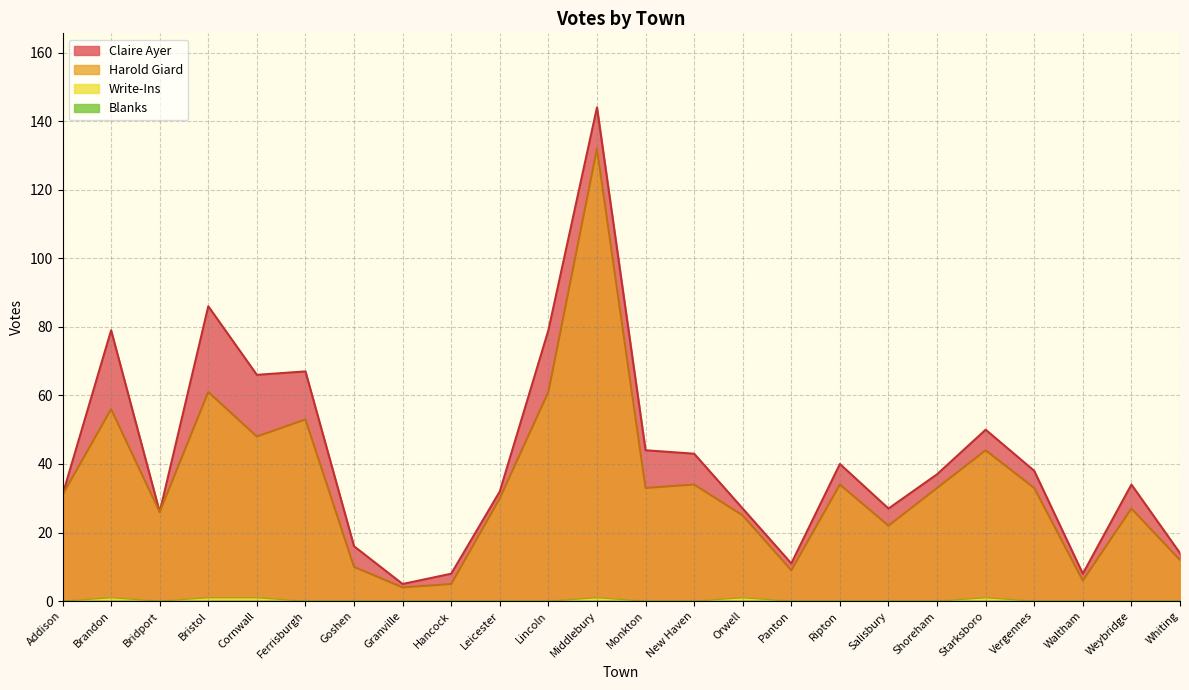

At which category does Harold Giard reach its first local valley?

Bridport